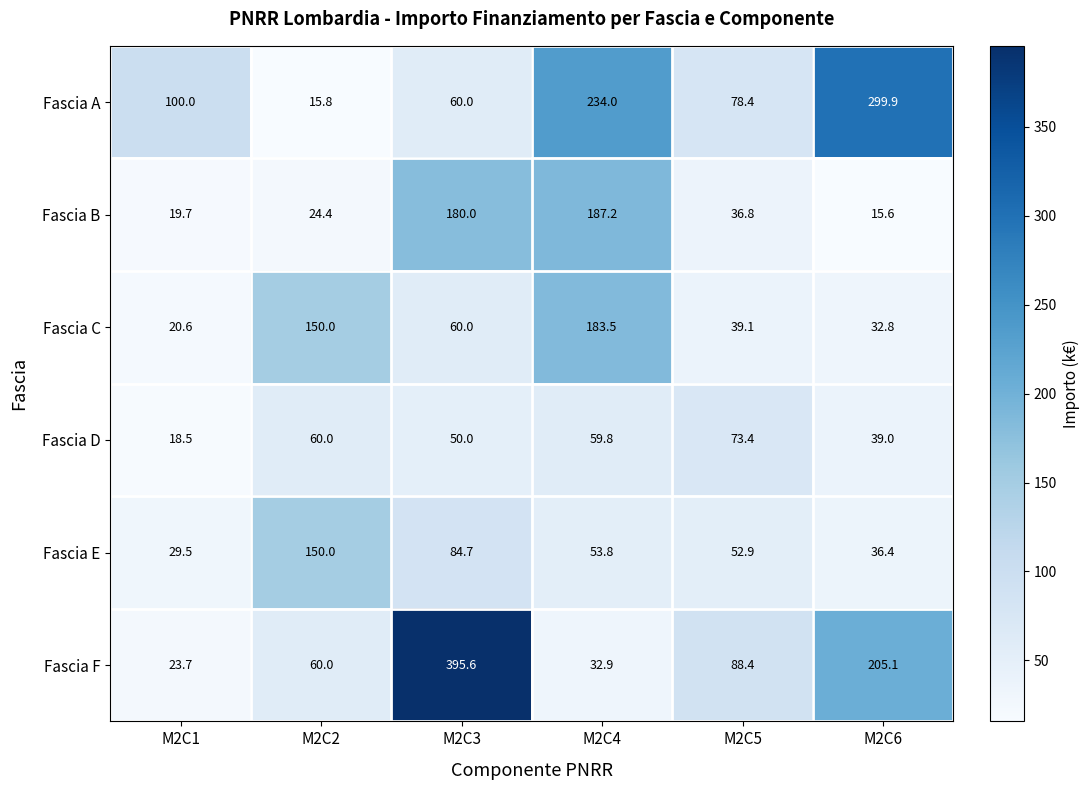

Which series has the widest spread of values?

Fascia F